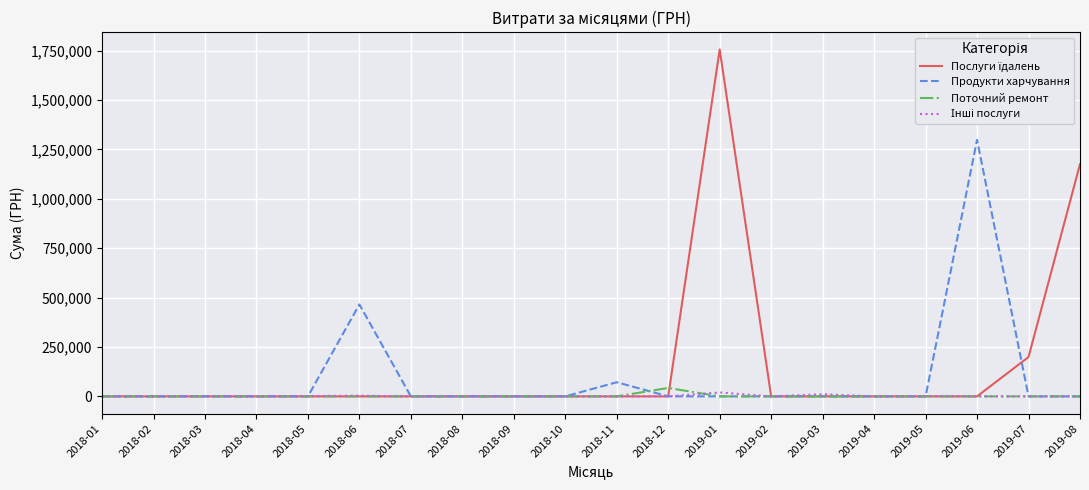

The value of Продукти харчування at 2018-05 is -771641.0. True or false?

False